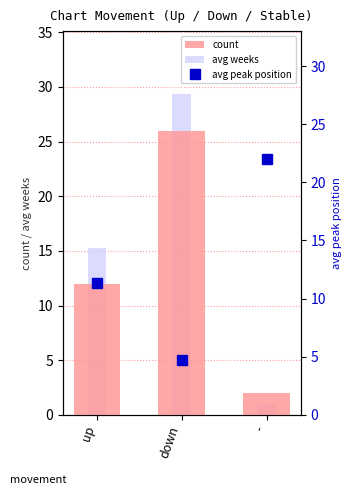

The value of count at up is 12.0. True or false?

True